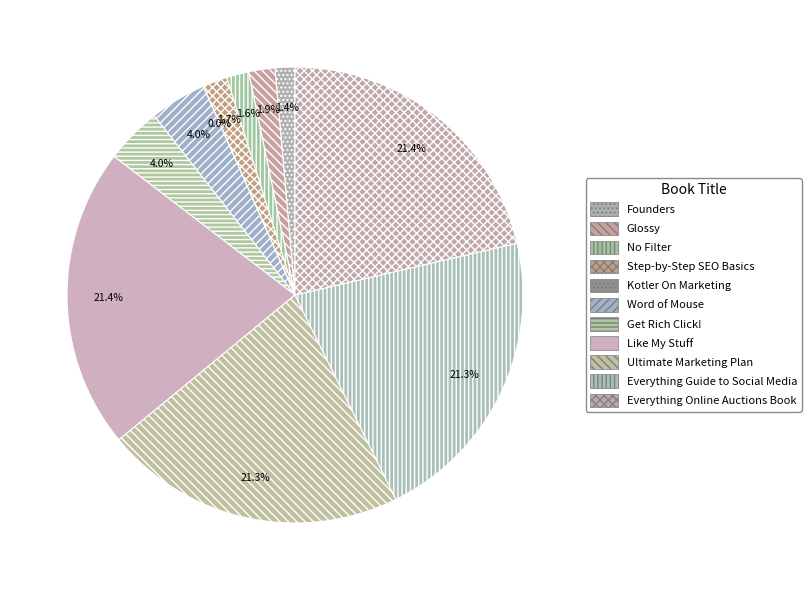

Is Get Rich Click! the majority of the pie?

No